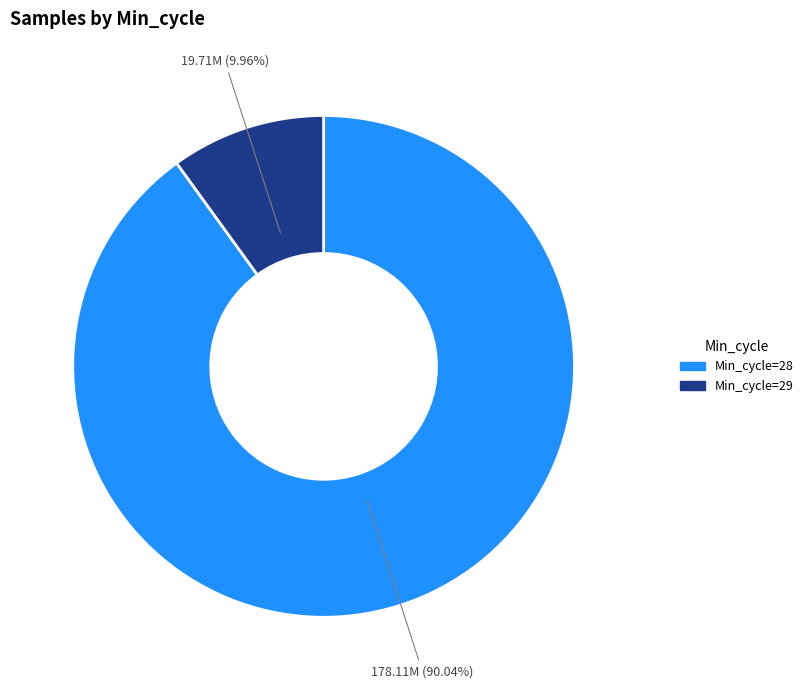

Is there a majority slice in this chart?

Yes